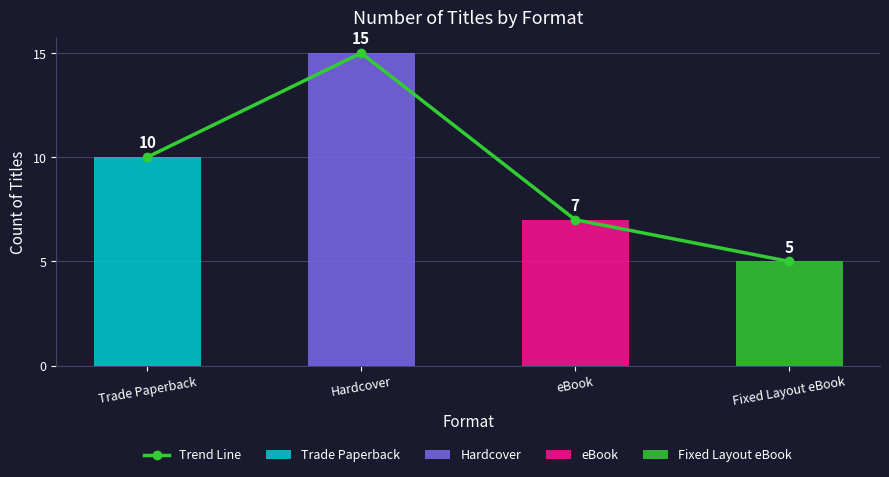

How many values are between 7 and 15?

3